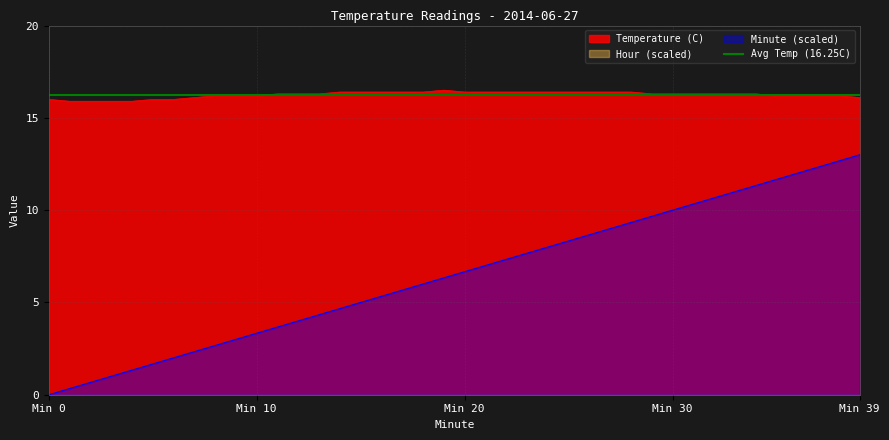

What is the minimum value for Temperature (C)?

15.9